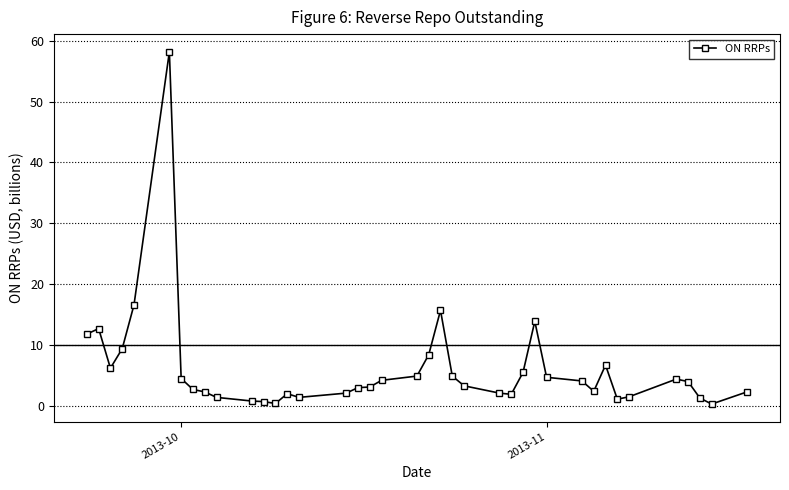

What is the greatest value displayed?

58.2